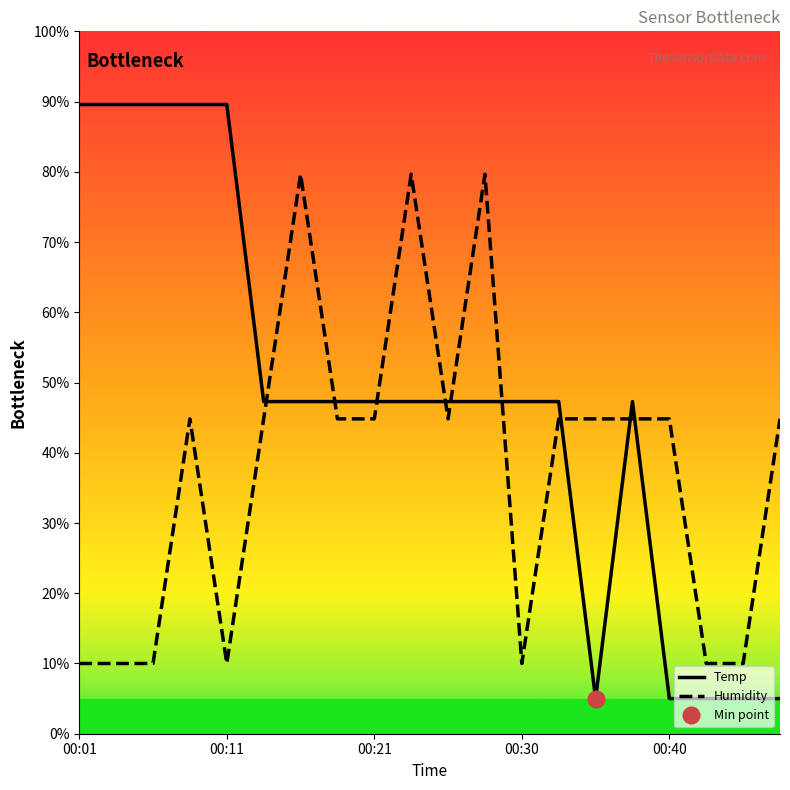

Which category has the highest value across all series?

00:01